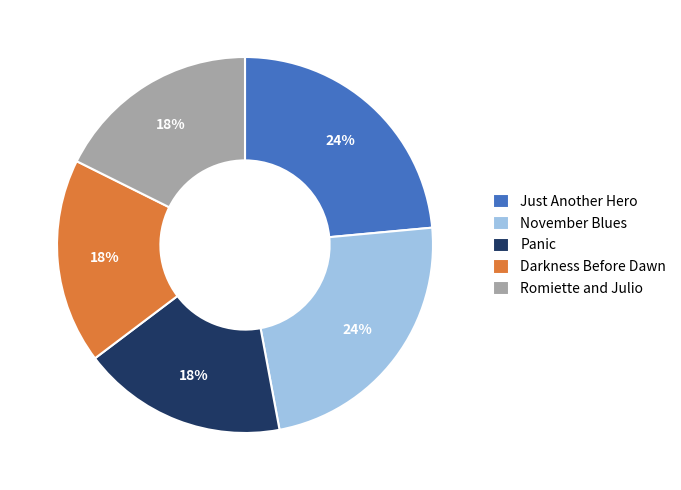

What is the ratio of the value at Panic to the value at Romiette and Julio?

1.0